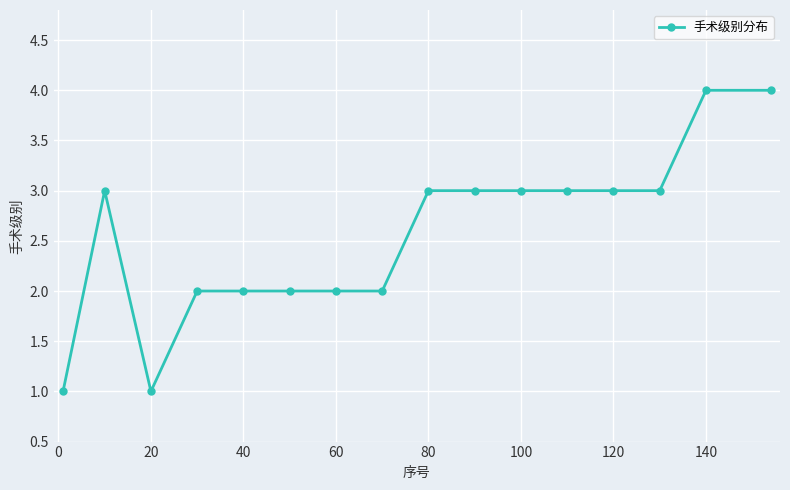

Count the values in the range 2 to 3.

12